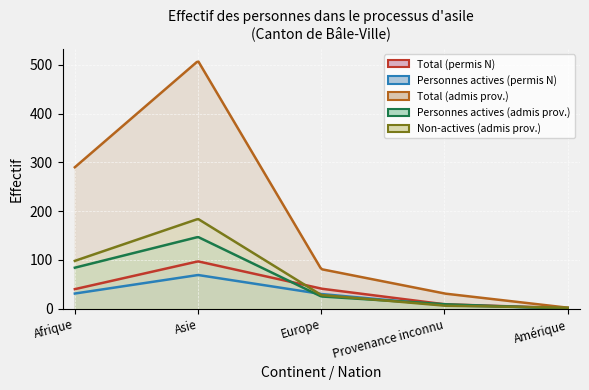

Is the value of Total (admis prov.) at Europe greater than the value of Personnes actives (admis prov.) at Asie?

No